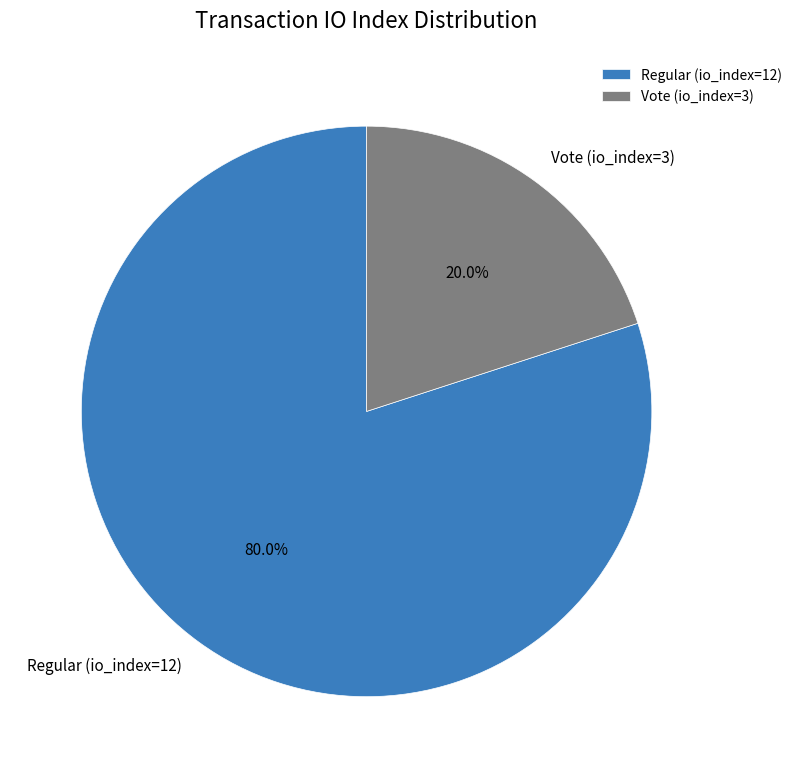

How many segments does this pie chart have?

2